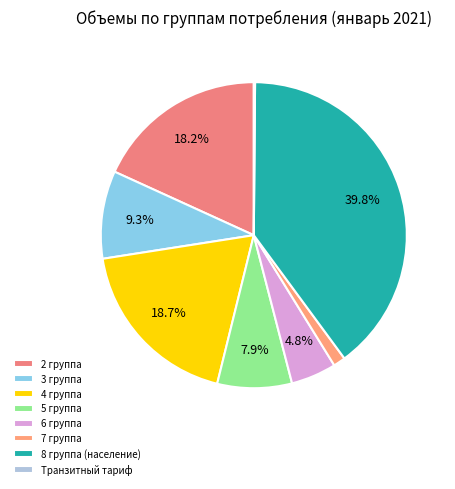

To the nearest percent, what portion does 6 группа represent?

5%